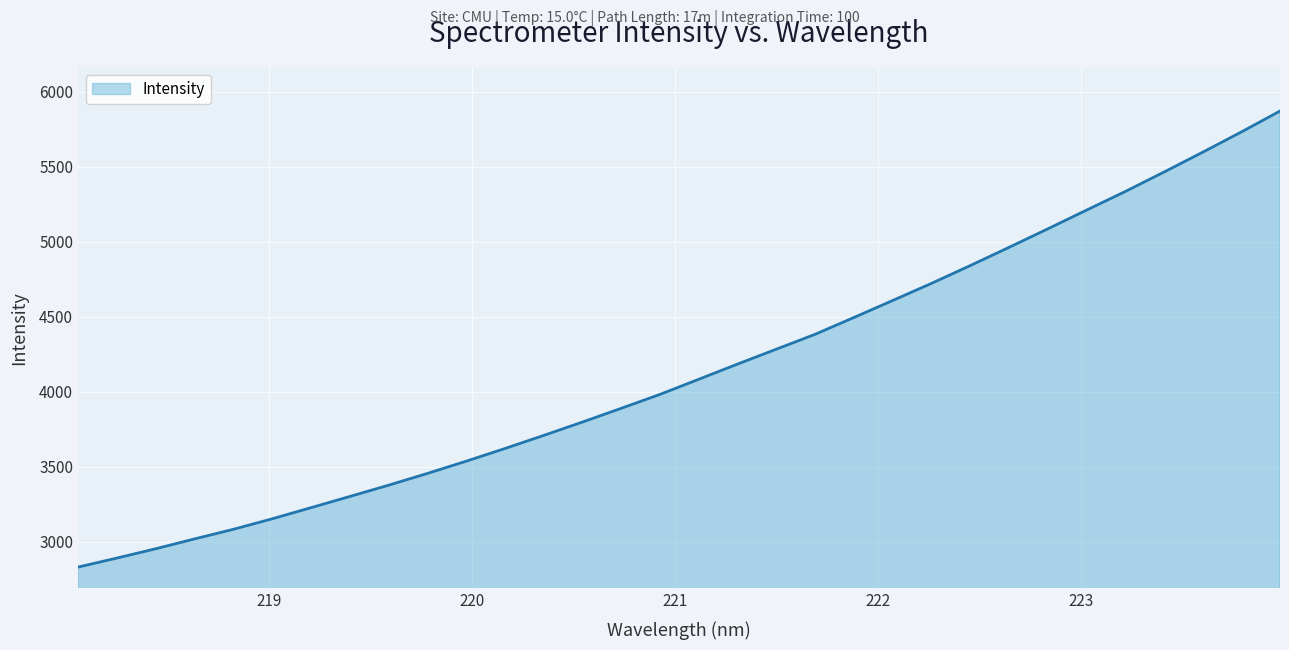

What is the minimum value shown in the chart?

2832.0